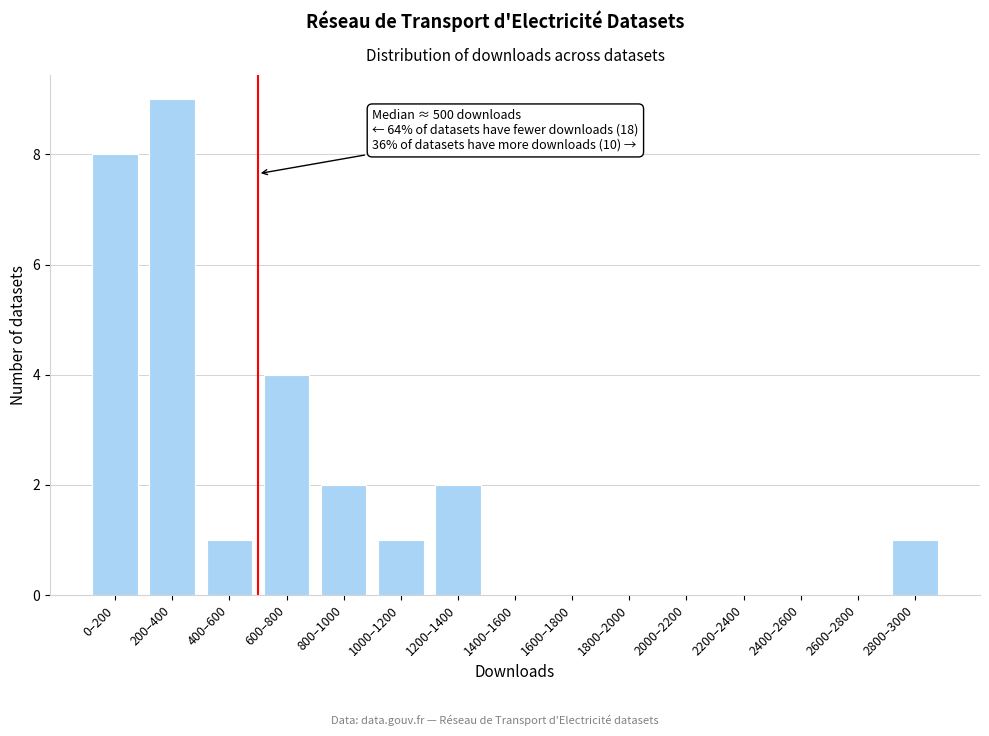

Reading left to right, what are all the values shown in this chart?

0–200=8	200–400=9	400–600=1	600–800=4	800–1000=2	1000–1200=1	1200–1400=2	1400–1600=0	1600–1800=0	1800–2000=0	2000–2200=0	2200–2400=0	2400–2600=0	2600–2800=0	2800–3000=1